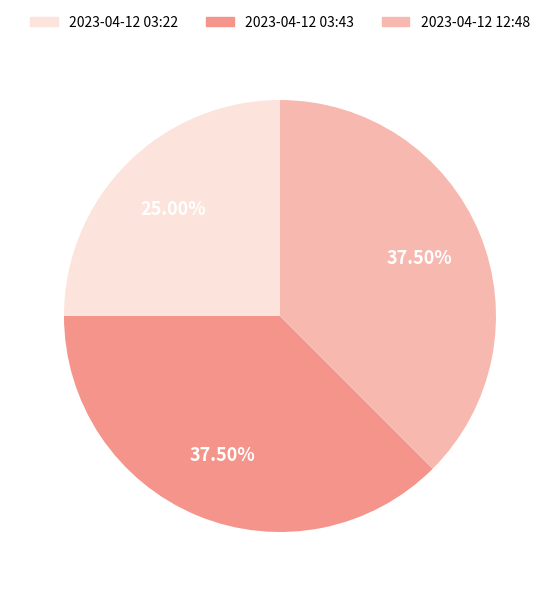

Is 2023-04-12 03:43 the majority of the pie?

No